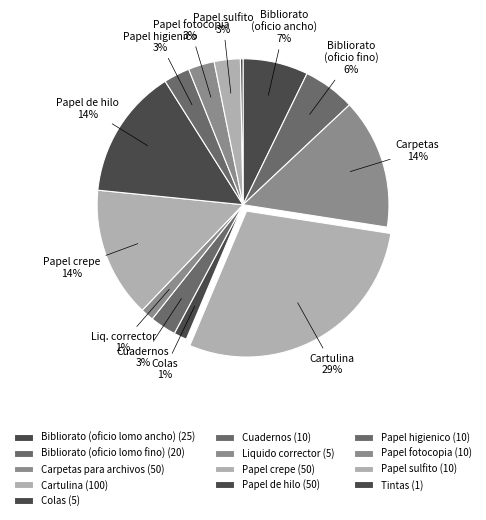

Does Bibliorato (oficio lomo fino) represent more than half of the total?

No